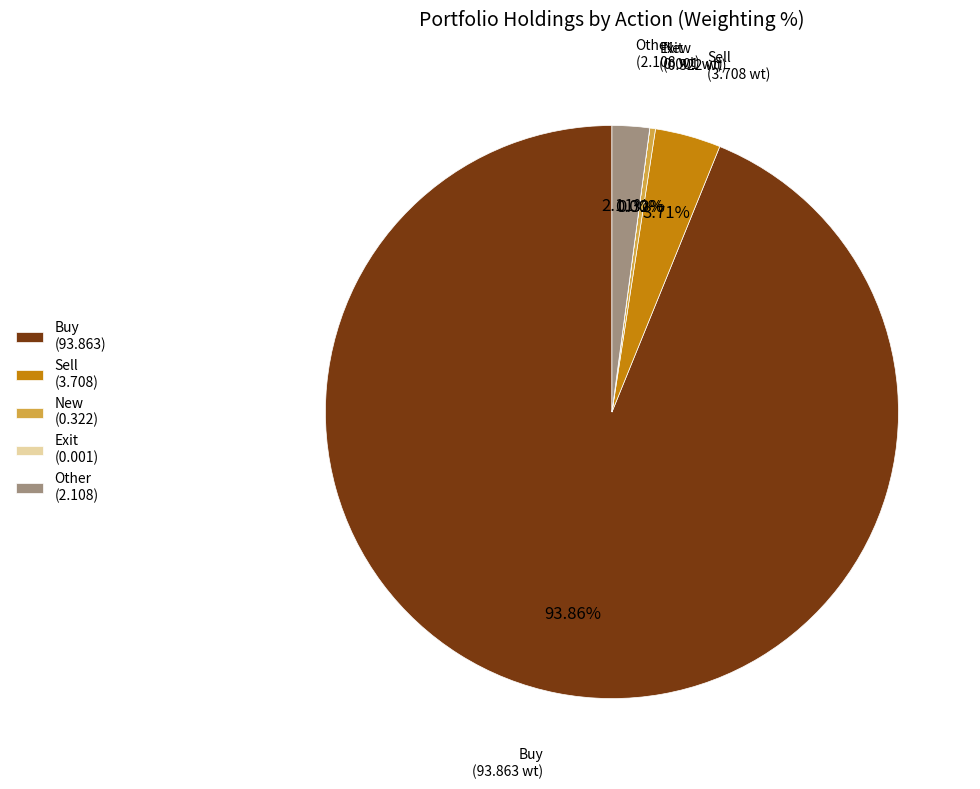

Does Buy (93.863) represent more than half of the total?

Yes